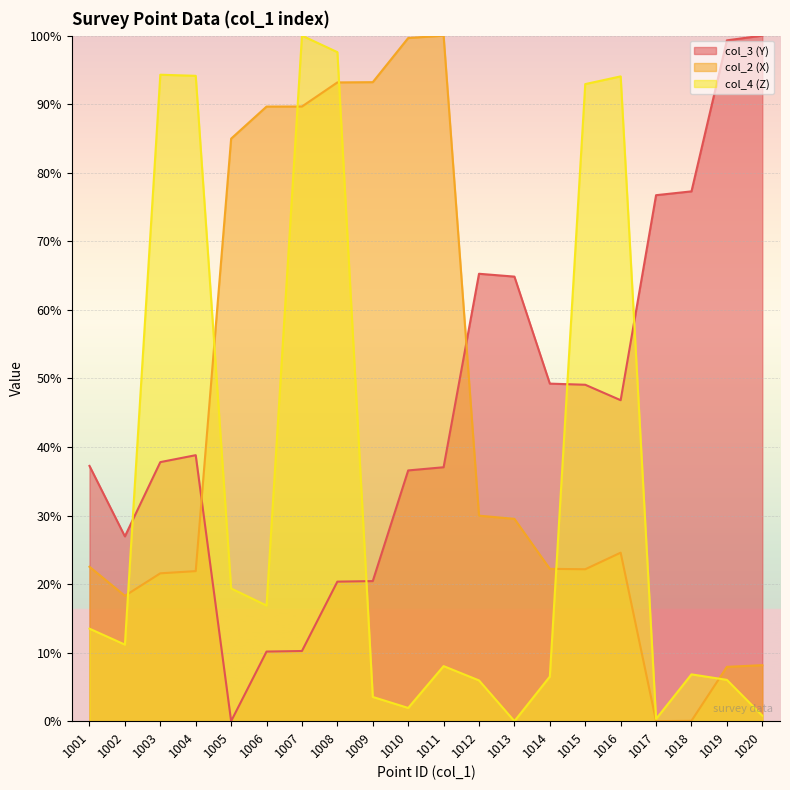

Reading right to left, what are all the values shown in this chart?

col_3 (Y): 1020=100.0	1019=99.3	1018=77.3	1017=76.7	1016=46.8	1015=49.1	1014=49.2	1013=64.8	1012=65.3	1011=37.0	1010=36.6	1009=20.4	1008=20.4	1007=10.2	1006=10.2	1005=0.0	1004=38.8	1003=37.8	1002=27.0	1001=37.2
col_2 (X): 1020=8.2	1019=7.9	1018=0.1	1017=0.0	1016=24.6	1015=22.2	1014=22.2	1013=29.5	1012=30.0	1011=100.0	1010=99.6	1009=93.2	1008=93.2	1007=89.7	1006=89.7	1005=85.0	1004=21.9	1003=21.6	1002=18.3	1001=22.5
col_4 (Z): 1020=0.8	1019=6.0	1018=6.8	1017=0.3	1016=94.1	1015=92.9	1014=6.5	1013=0.0	1012=5.9	1011=8.0	1010=1.9	1009=3.5	1008=97.6	1007=100.0	1006=16.9	1005=19.4	1004=94.1	1003=94.3	1002=11.2	1001=13.5